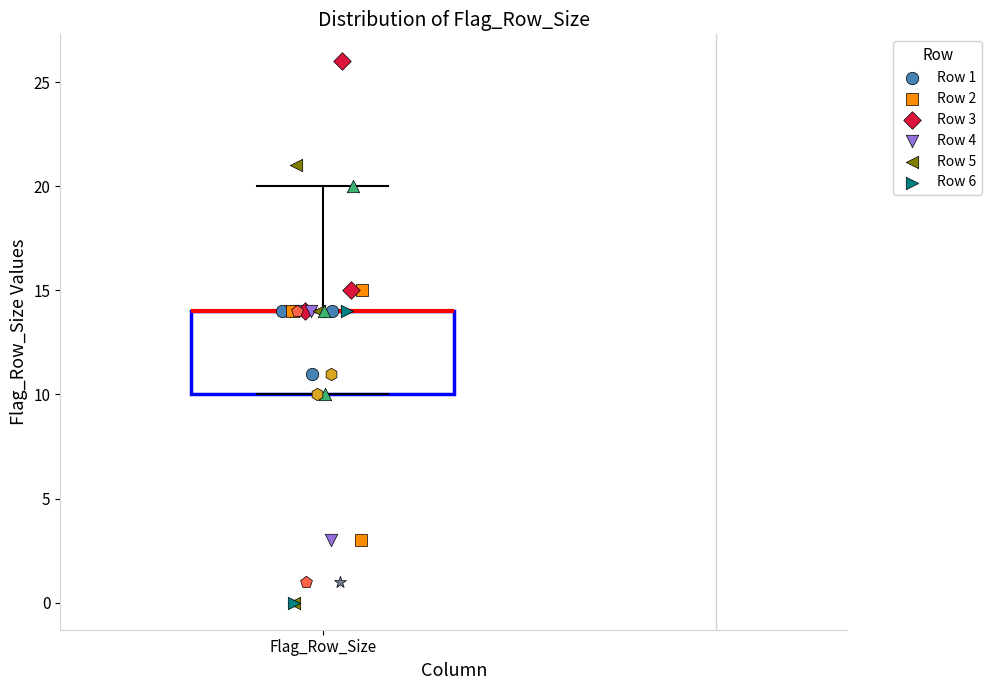

Where is the upper edge of the box for Flag_Row_Size on the y-axis? The values are not printed on the chart, so give them approximately, as read against the axis.

14